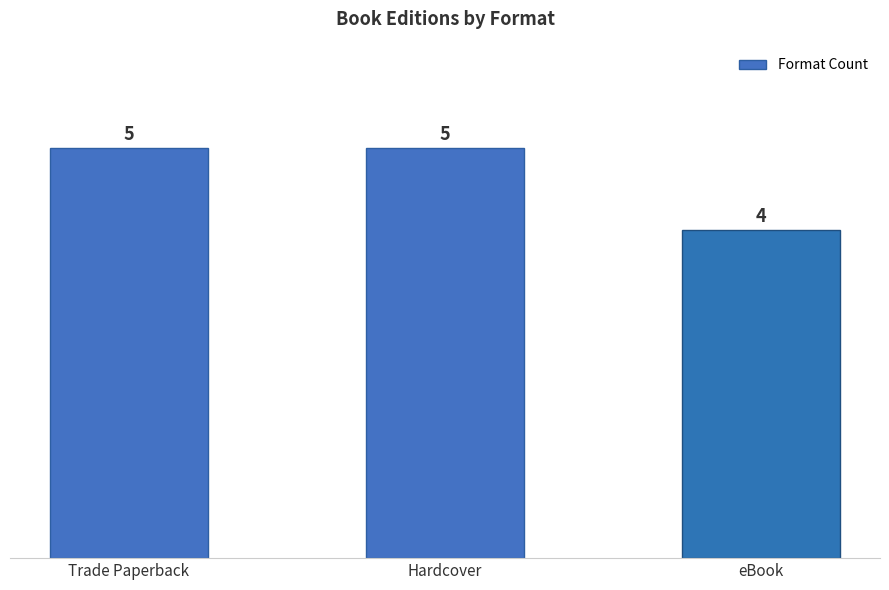

Approximately how many times larger is the value at eBook compared to Hardcover?

0.8